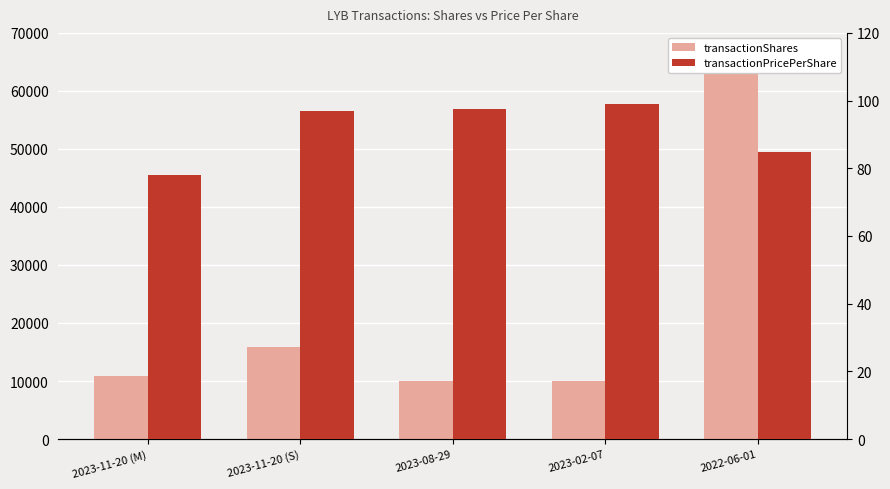

What is the sum of the transactionPricePerShare values at 2023-11-20 (M) and 2023-02-07?

177.1